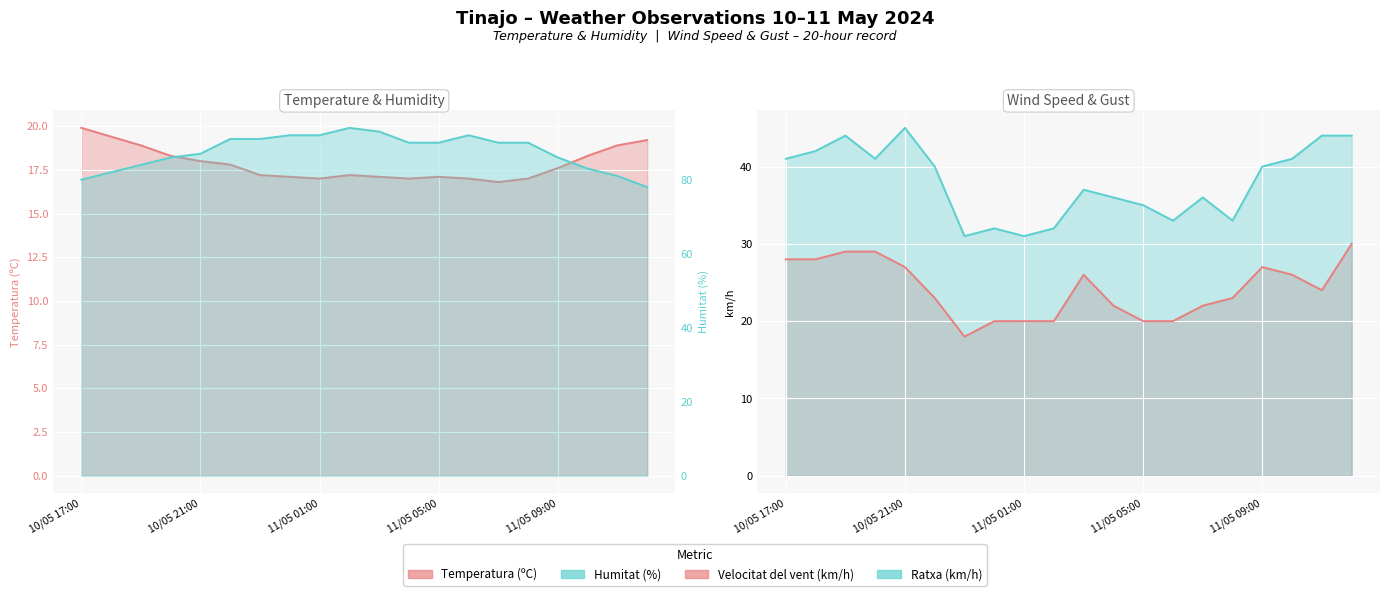

Reading left to right, transcribe all the data shown in this chart.

Temperatura (ºC): 19.9	19.4	18.9	18.3	18.0	17.8	17.2	17.1	17.0	17.2	17.1	17.0	17.1	17.0	16.8	17.0	17.6	18.3	18.9	19.2
Humitat (%): 80.0	82.0	84.0	86.0	87.0	91.0	91.0	92.0	92.0	94.0	93.0	90.0	90.0	92.0	90.0	90.0	86.0	83.0	81.0	78.0
Velocitat del vent (km/h): 28.0	28.0	29.0	29.0	27.0	23.0	18.0	20.0	20.0	20.0	26.0	22.0	20.0	20.0	22.0	23.0	27.0	26.0	24.0	30.0
Ratxa (km/h): 41.0	42.0	44.0	41.0	45.0	40.0	31.0	32.0	31.0	32.0	37.0	36.0	35.0	33.0	36.0	33.0	40.0	41.0	44.0	44.0